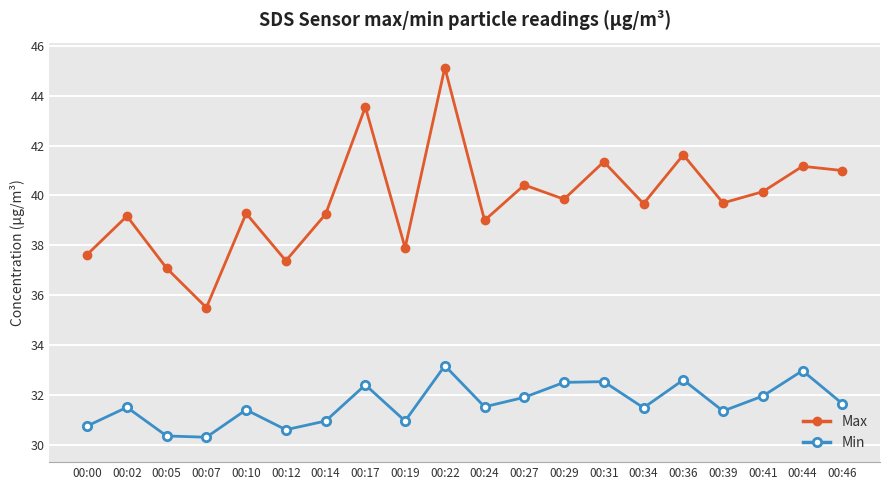

What are all the series names shown in the legend?

Max, Min